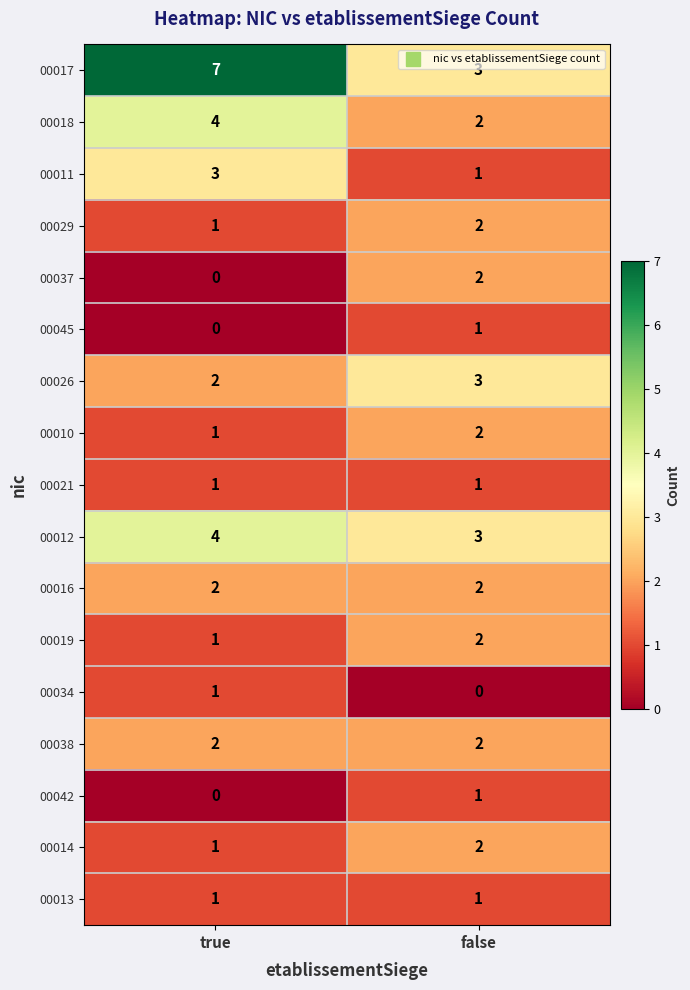

At which label does 00014 reach its minimum?

true